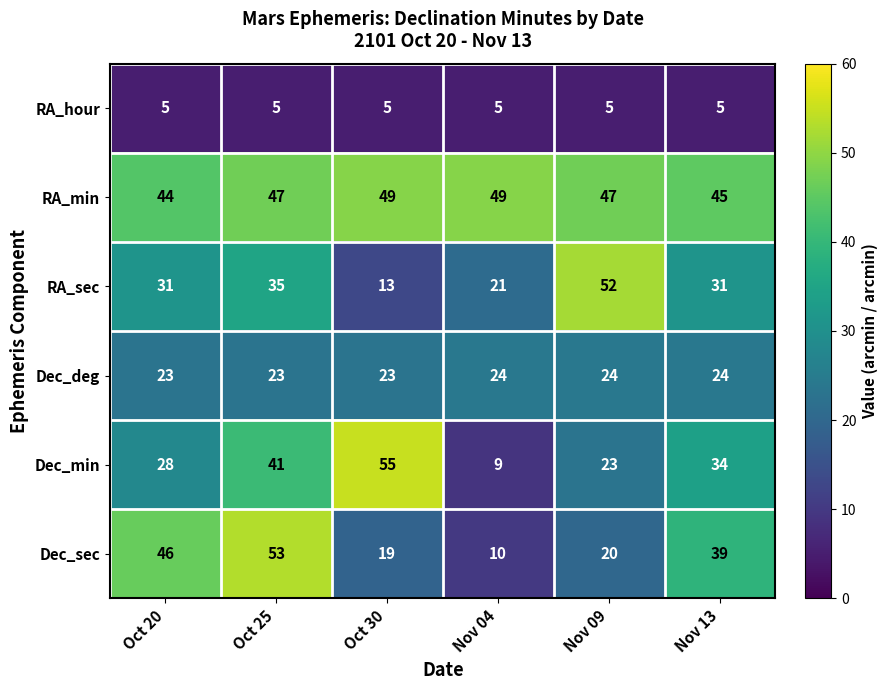

Is it true that RA_sec equals 43 at Nov 13?

False